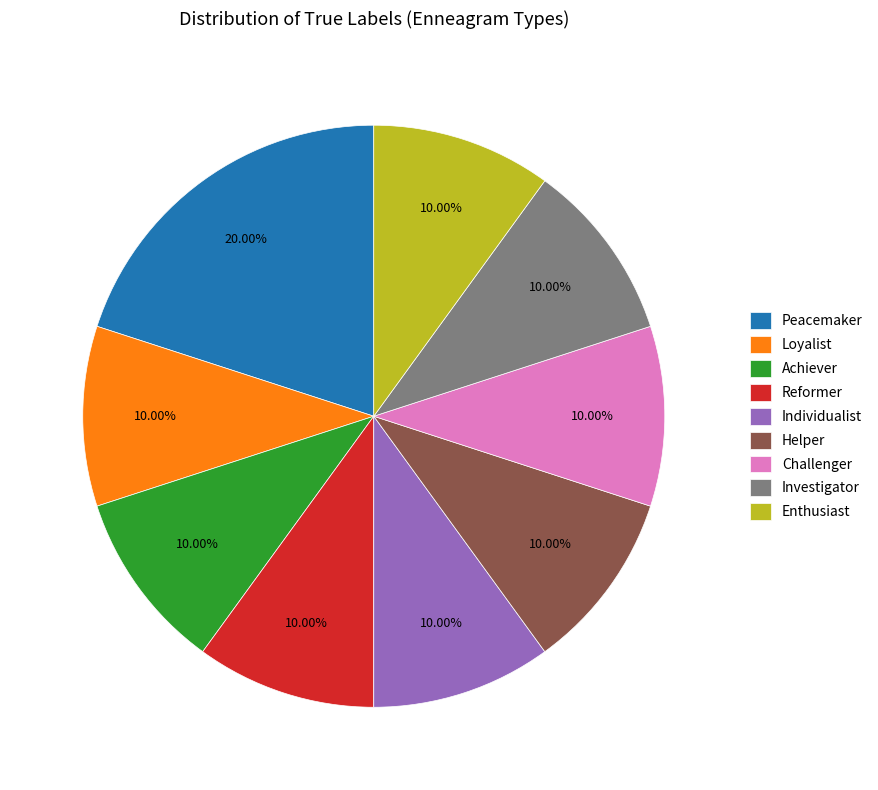

Which has a higher value, Loyalist or Peacemaker?

Peacemaker